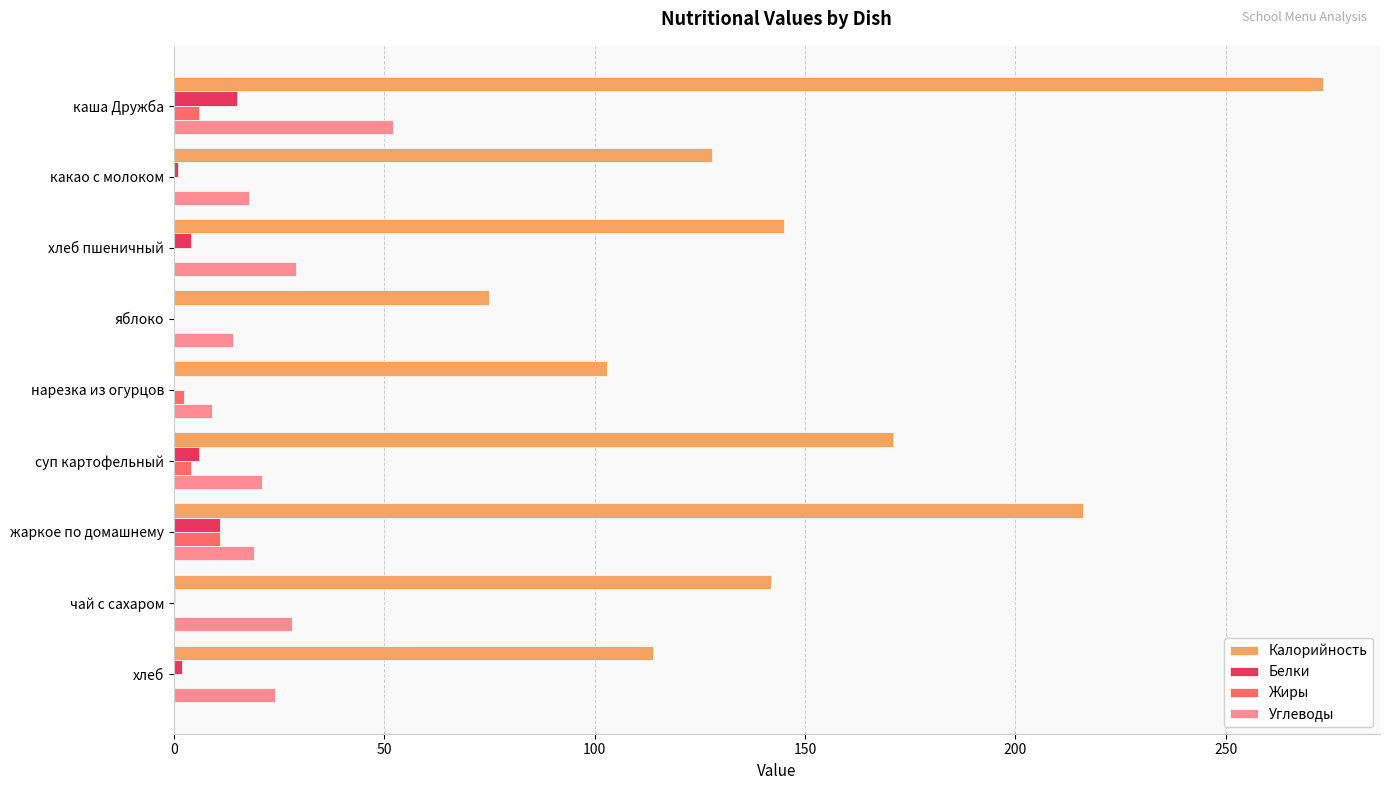

Which series changed the most between суп картофельный and жаркое по домашнему?

Калорийность